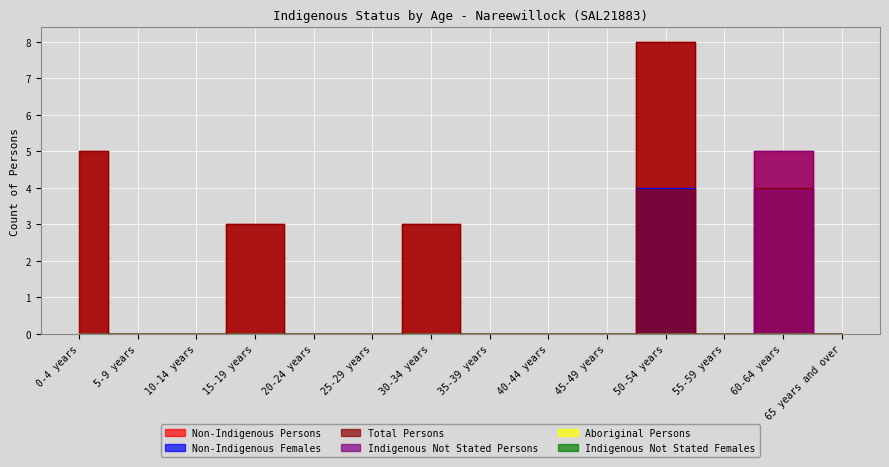

What value does the Non-Indigenous Persons series have at 60-64 years?

5